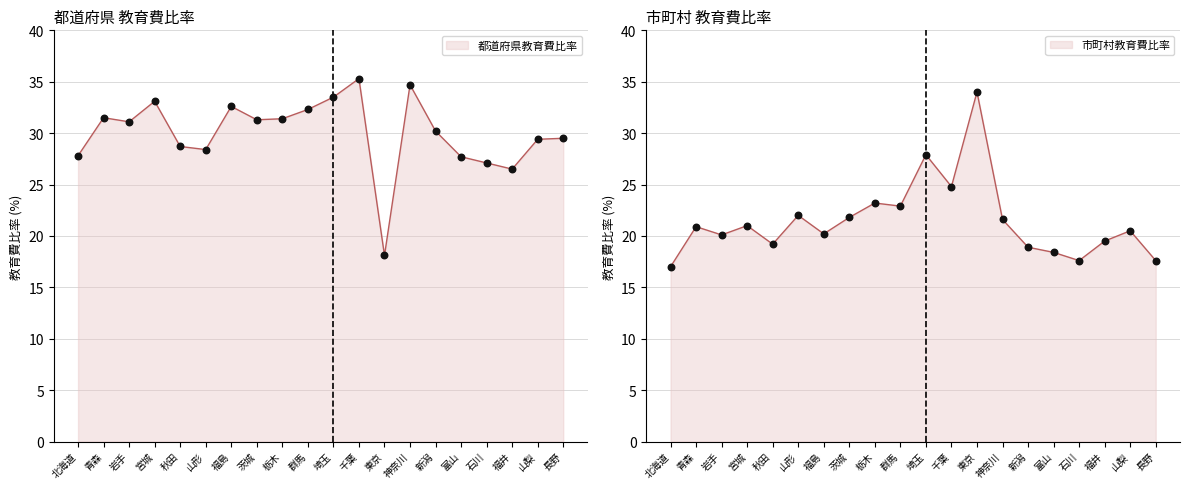

Which series reaches the minimum Y coordinate?

市町村教育費比率